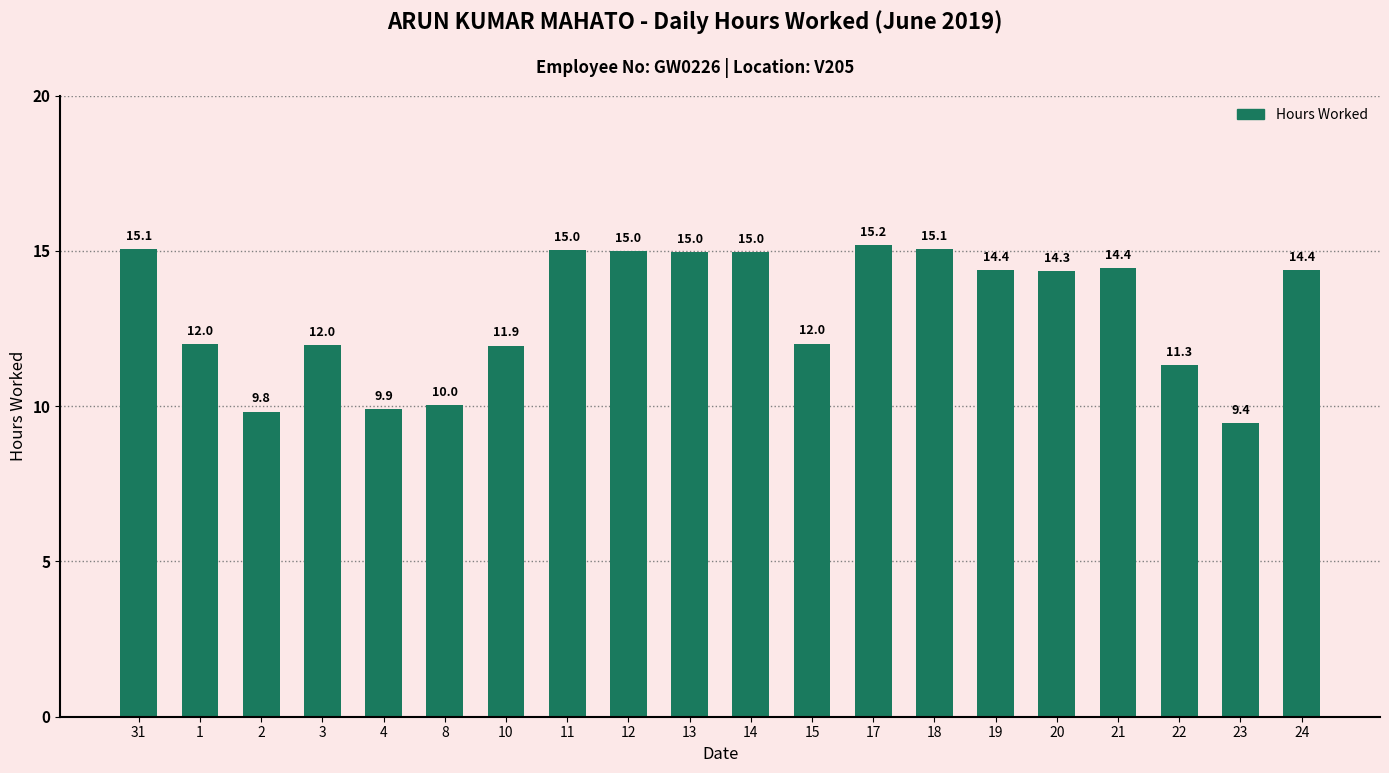

Which category has the lowest value across all series?

23